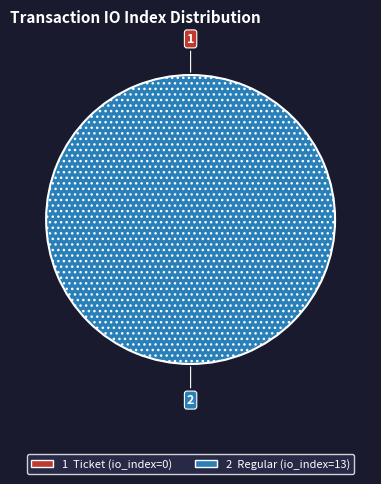

To the nearest percent, what portion does Regular (io_index=13) represent?

100%